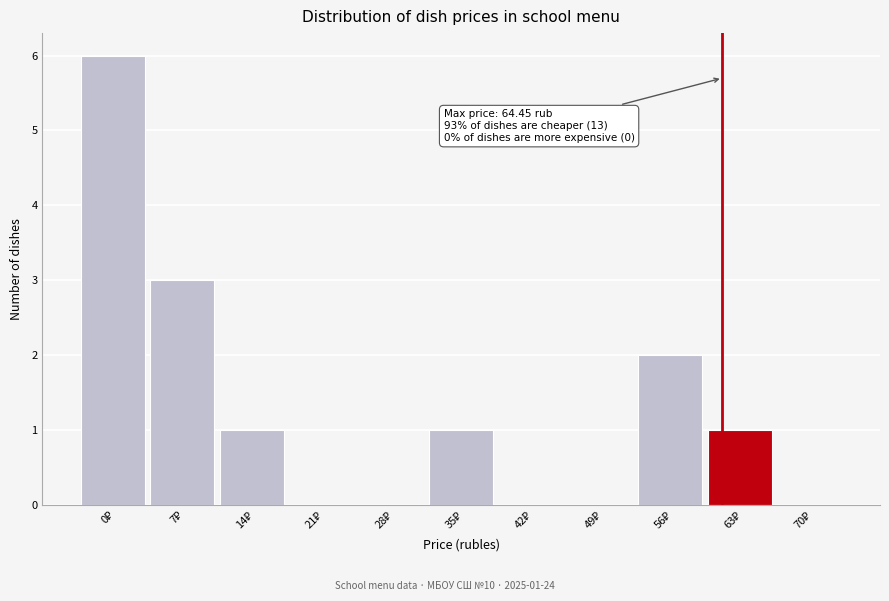

What is the greatest value displayed?

6